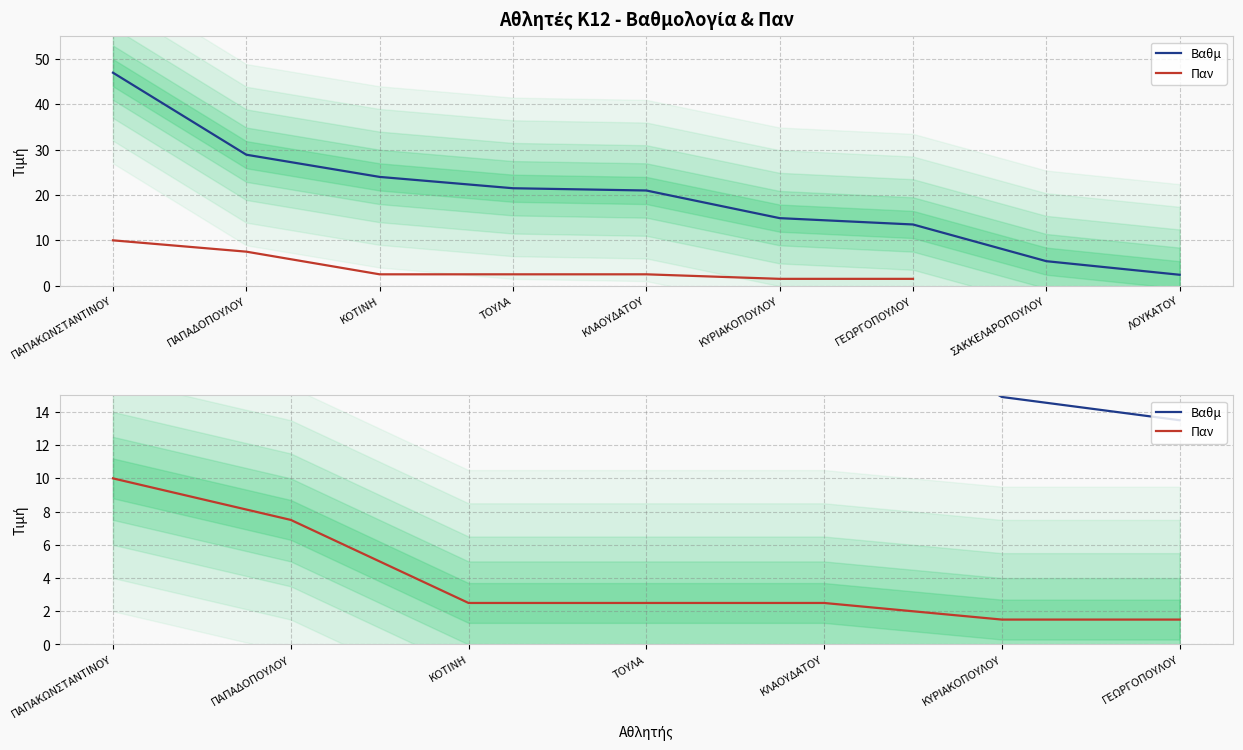

True or false: Παν and Βαθμ intersect in this chart.

False